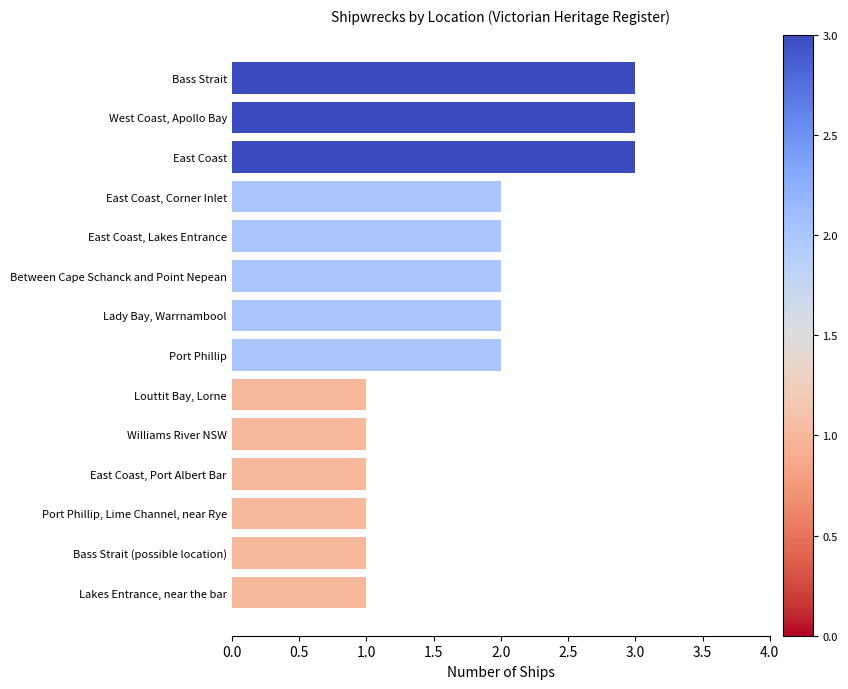

Is it true that the value at East Coast, Port Albert Bar is 1?

True